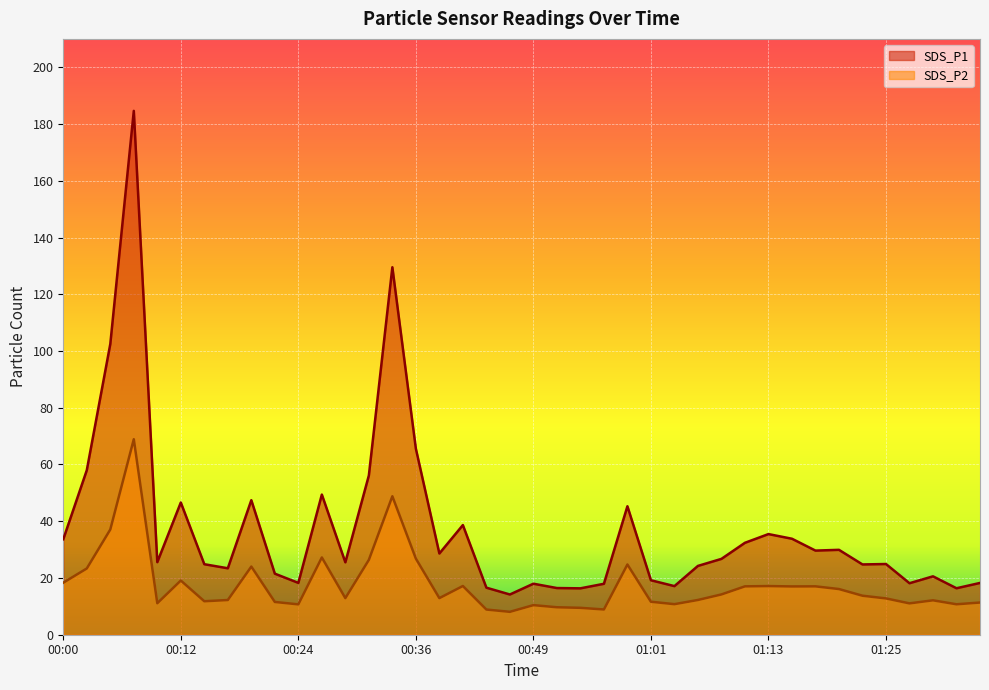

True or false: SDS_P1 and SDS_P2 intersect in this chart.

False